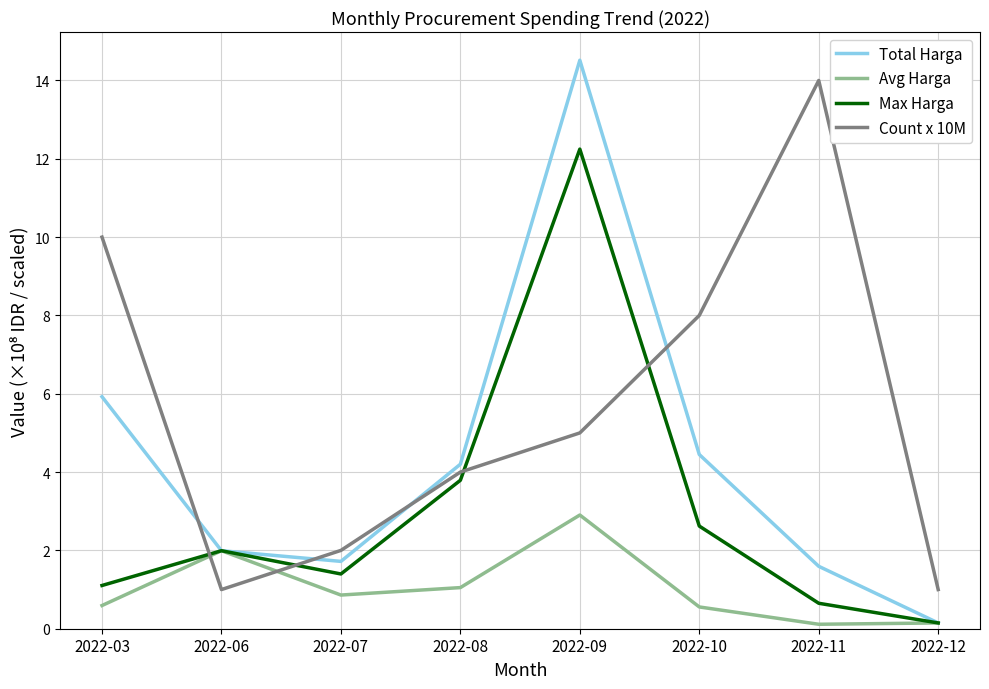

Where is the first local minimum for Total Harga?

2022-07